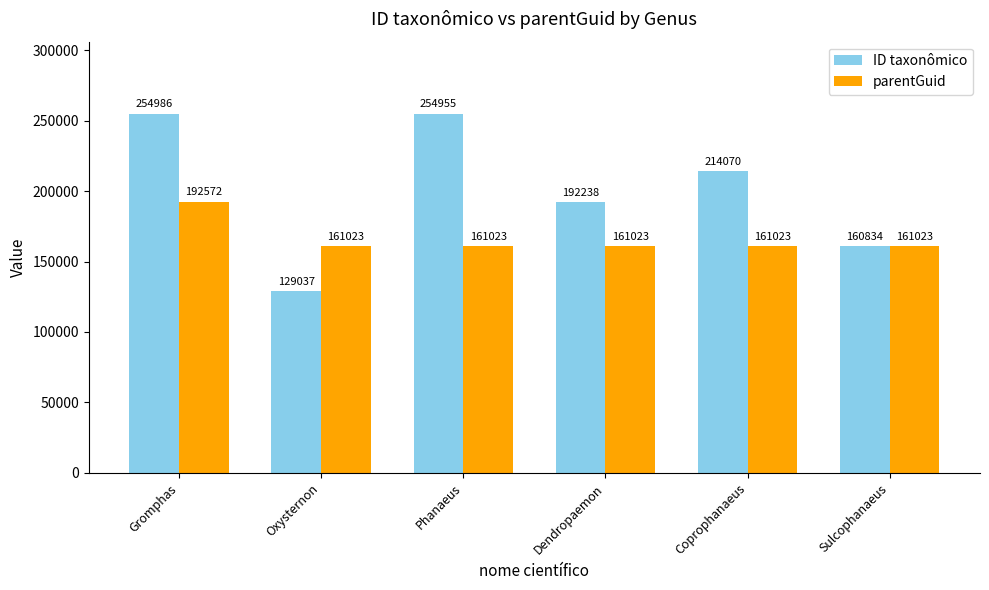

What is the spread (max minus min) of values at Coprophanaeus?

53047